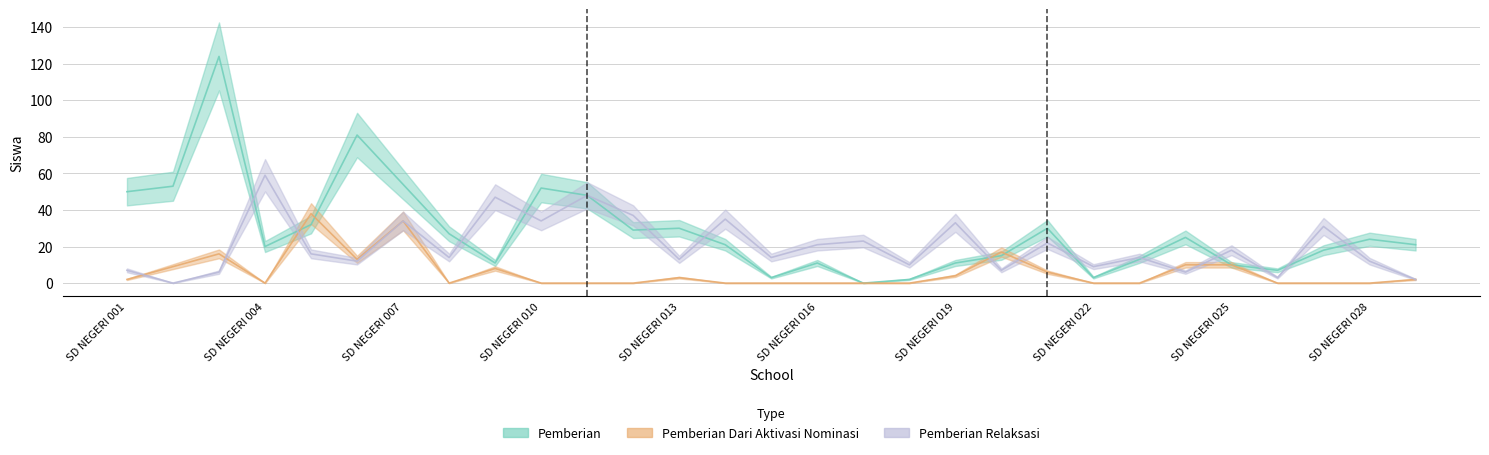

What is the difference between the second highest and second lowest values in the Pemberian series?

79